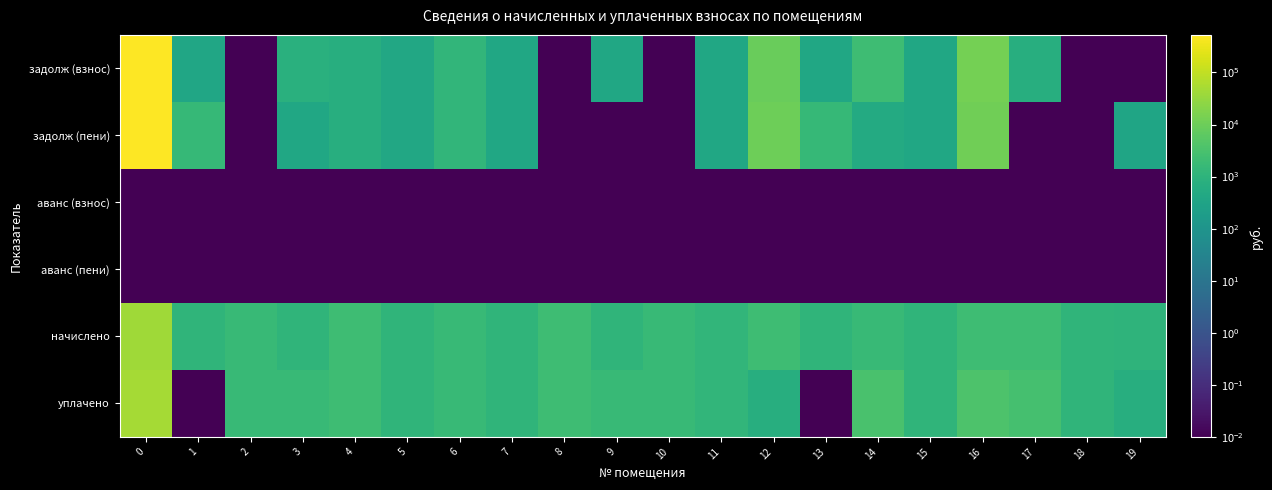

What is the difference between the highest and lowest values at 1?

1509.2